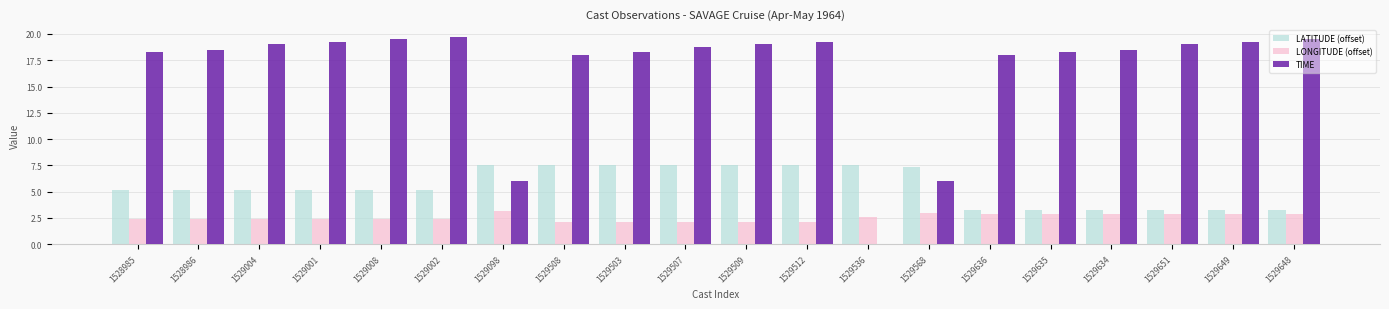

What is the highest value of the LATITUDE (offset) series?

7.5